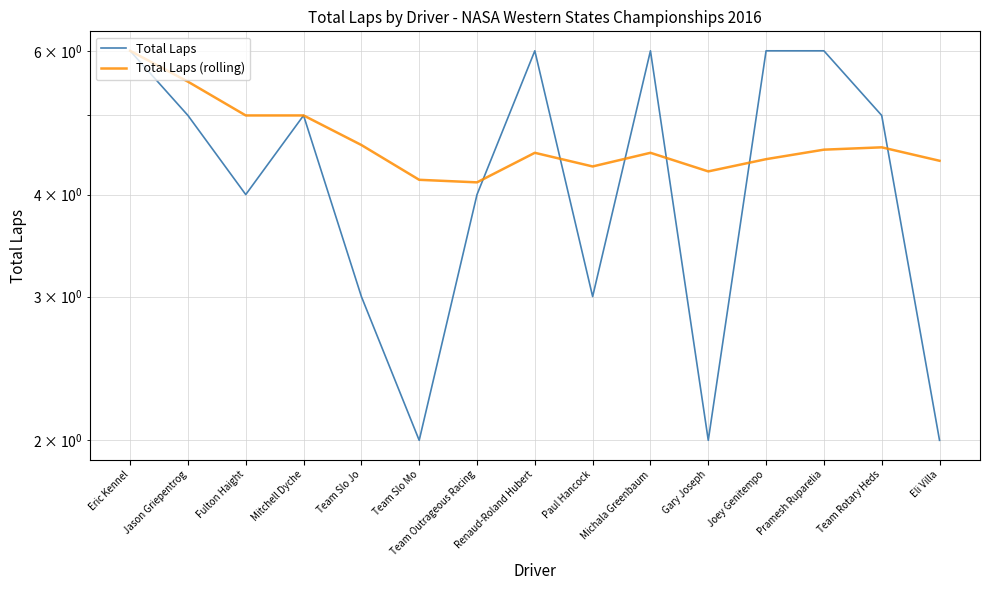

How many intersections are there between Total Laps (rolling) and Total Laps?

6